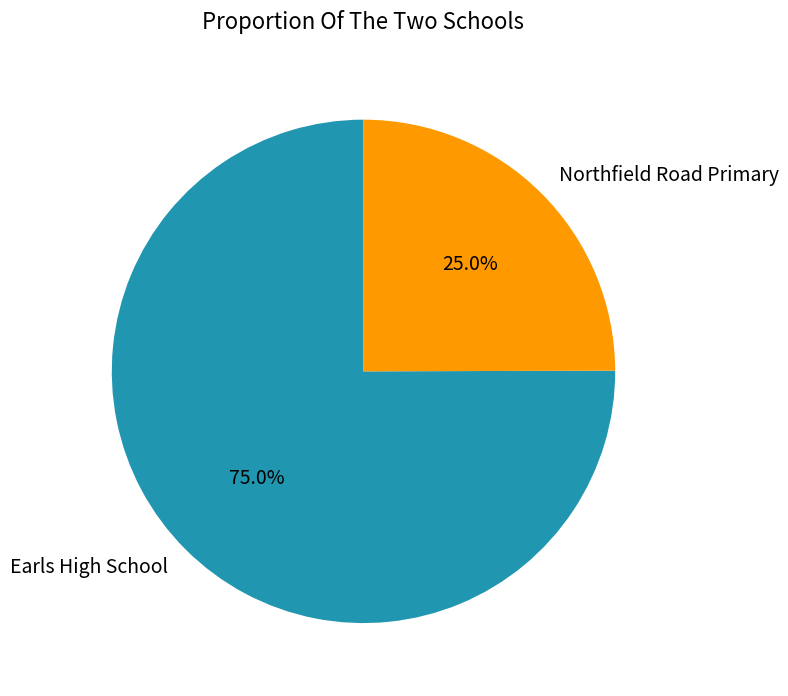

Between Northfield Road Primary and Earls High School, which is larger?

Earls High School